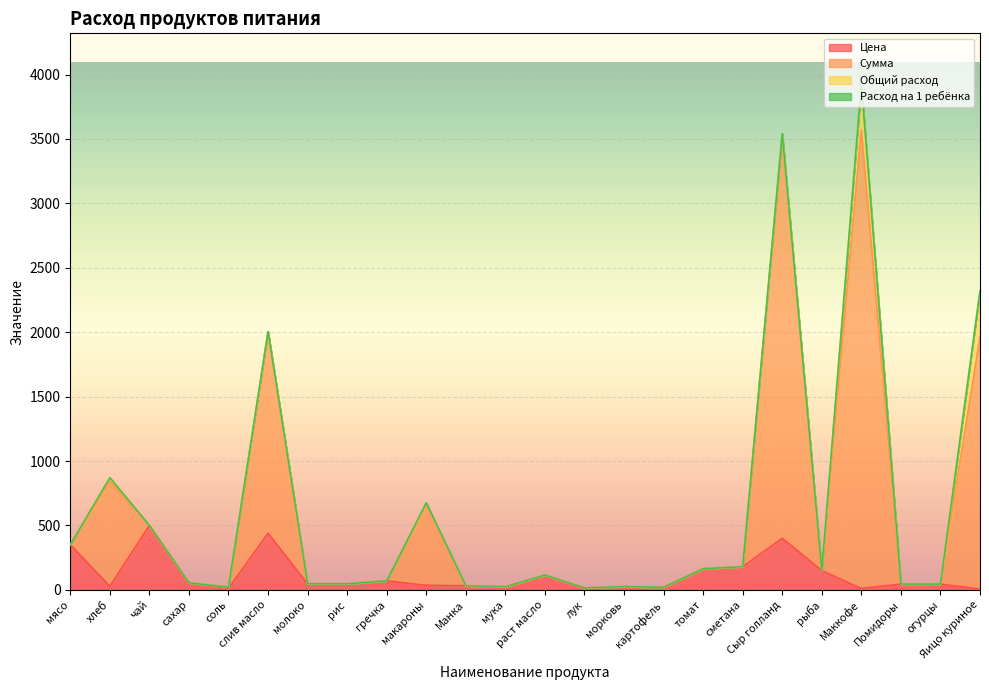

The Цена series shows 45.6 at гречка. True or false?

False